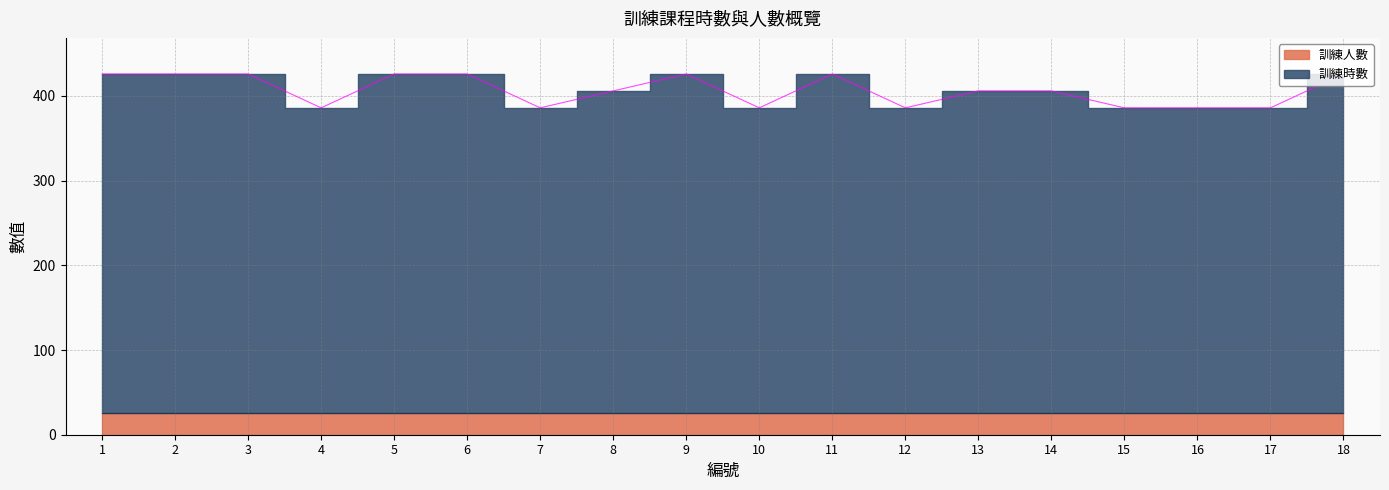

How many values are between 386 and 426?

18